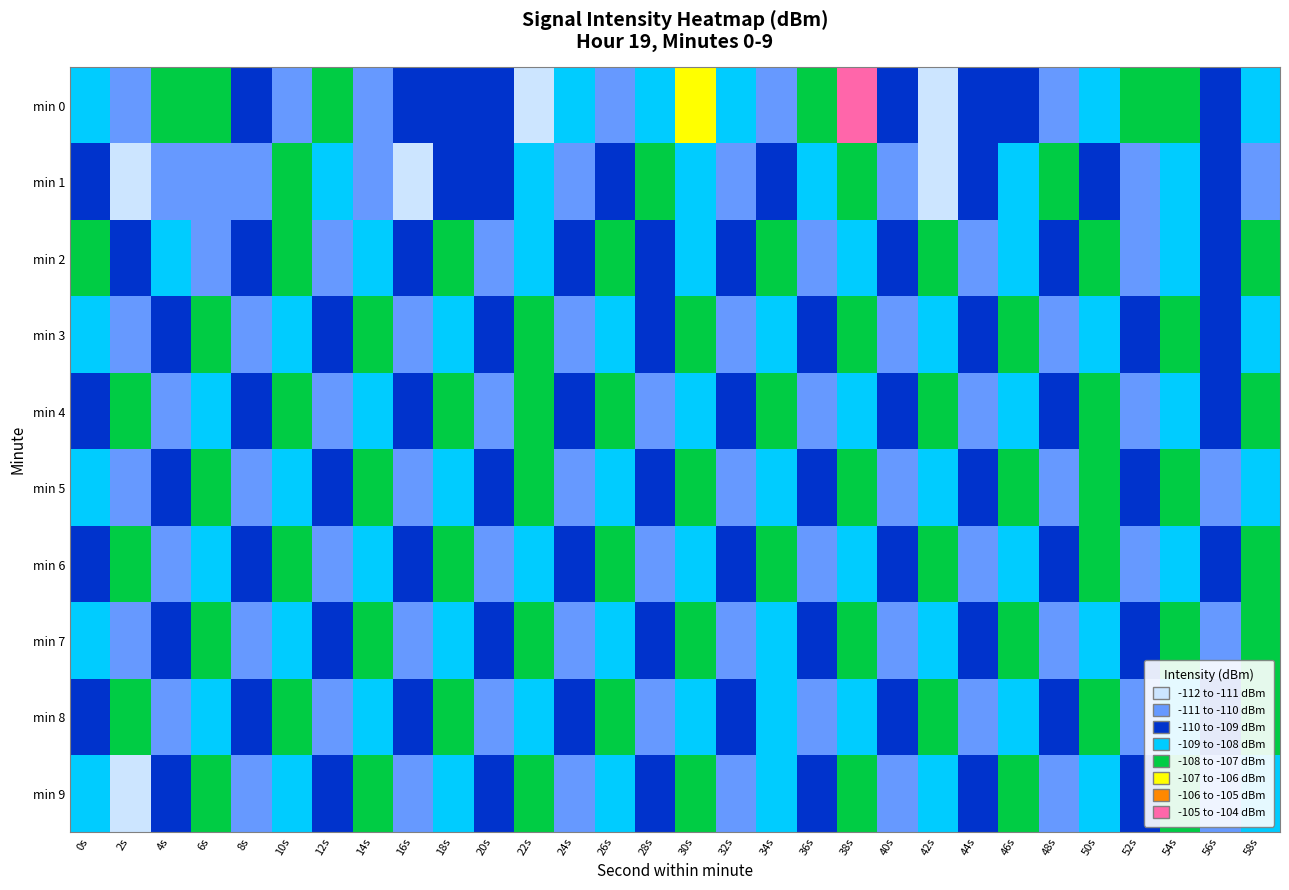

What is the minimum value shown in the chart?

-111.8